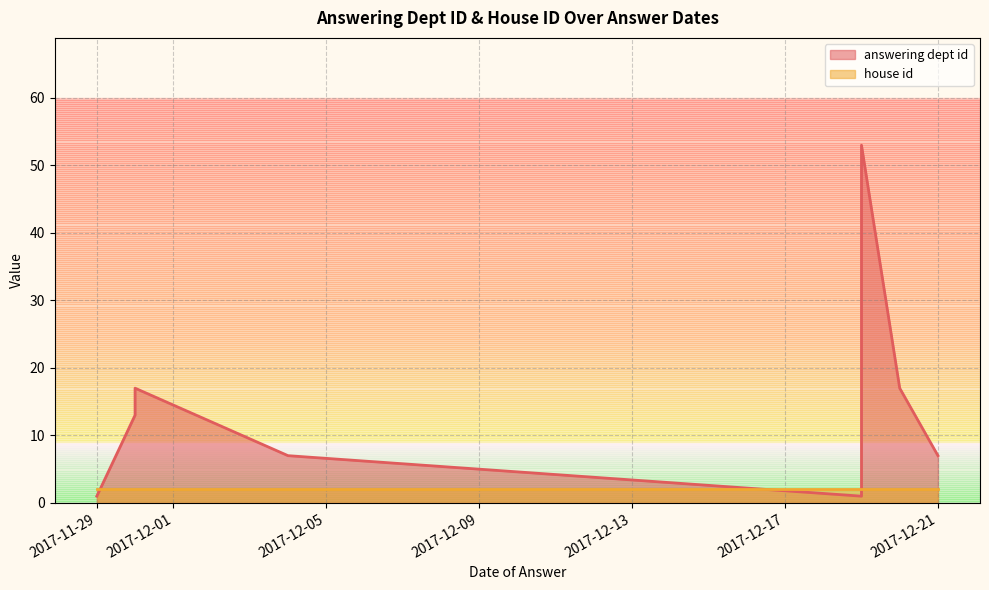

Between 2017-12-21 and 2017-12-04, which series saw the biggest shift?

answering dept id